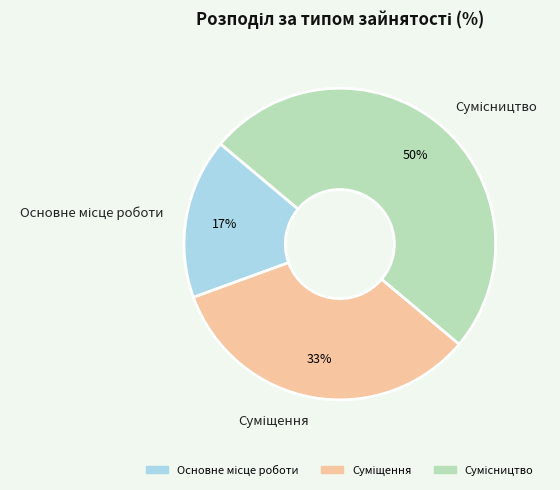

To the nearest percent, what is the average slice percentage?

33%